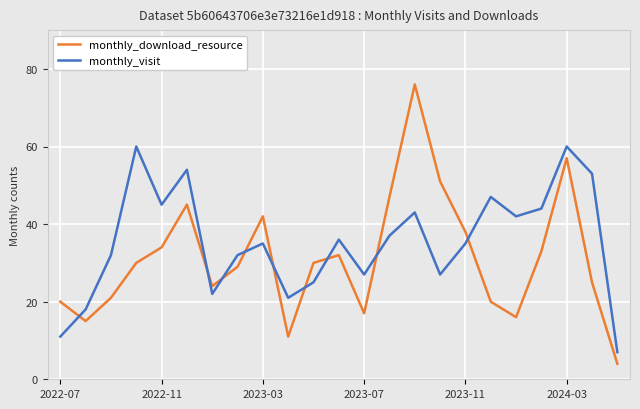

At how many categories does at least one series exceed 65?

1